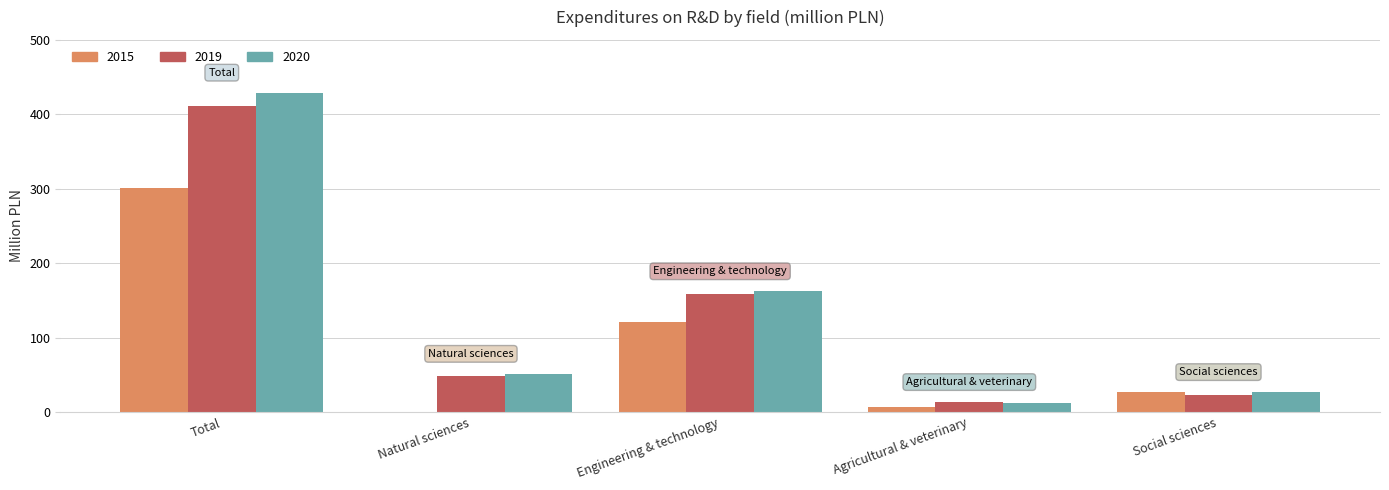

At which label does 2019 first exceed 48?

Total